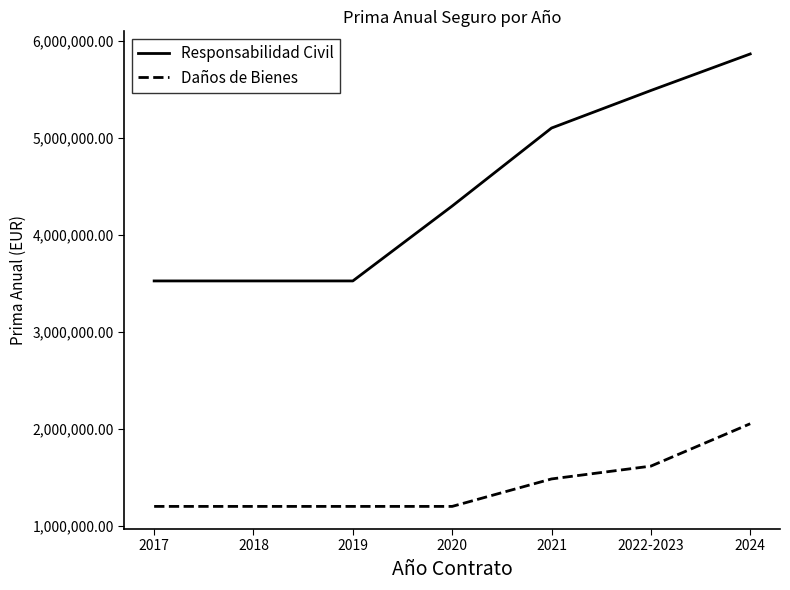

What is the minimum value for Responsabilidad Civil?

3522000.0